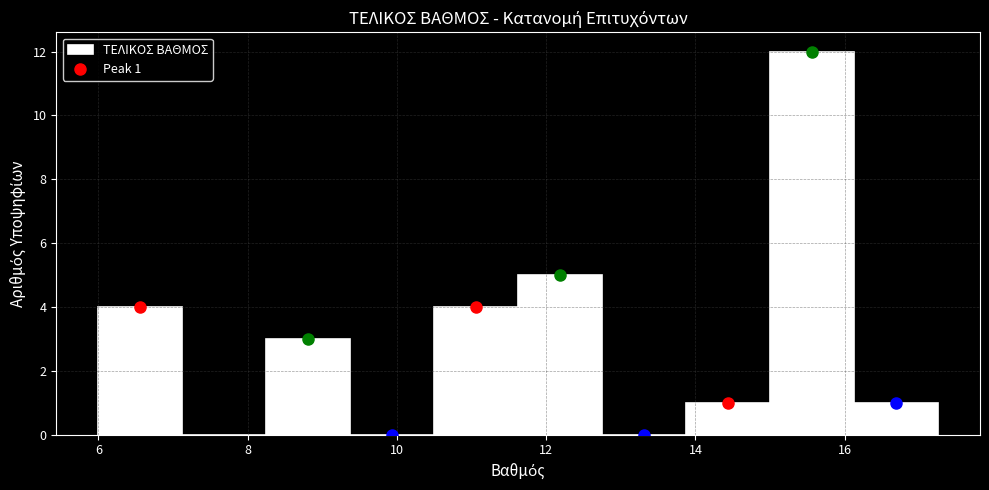

Over which range of the x-axis is the bar tallest?

15.0 to 16.2